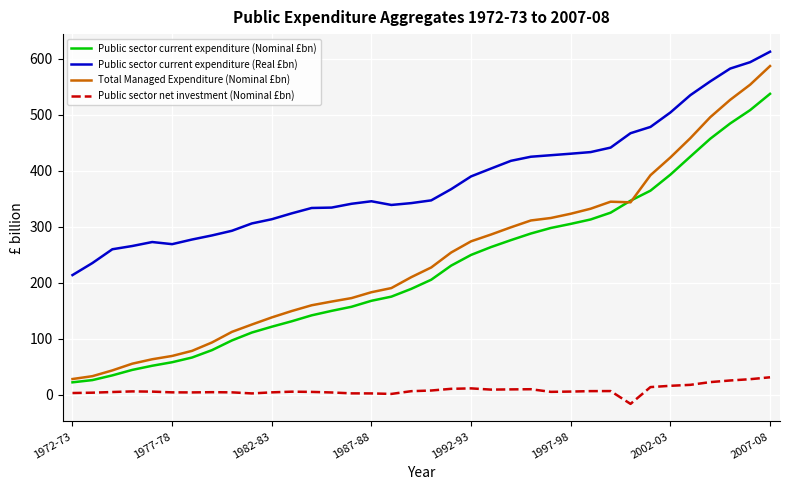

True or false: Public sector current expenditure (Real £bn) and Public sector current expenditure (Nominal £bn) intersect in this chart.

False